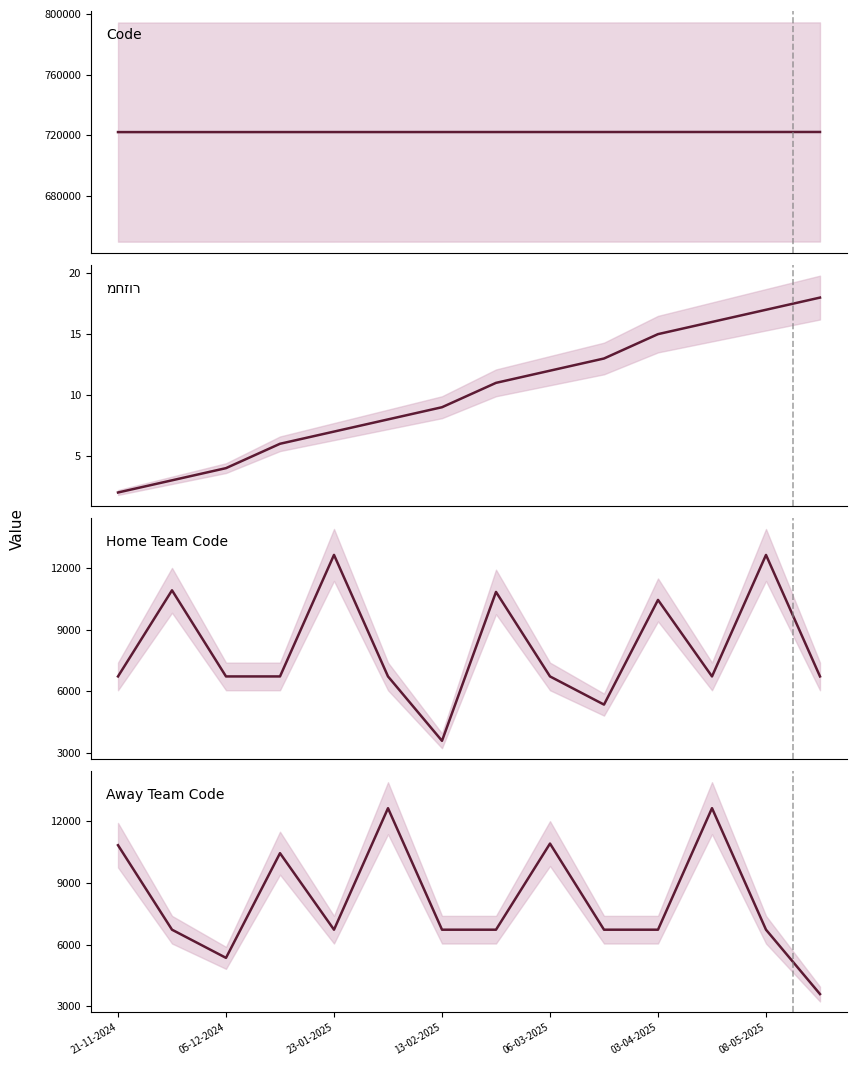

How many categories are shown in the chart?

14